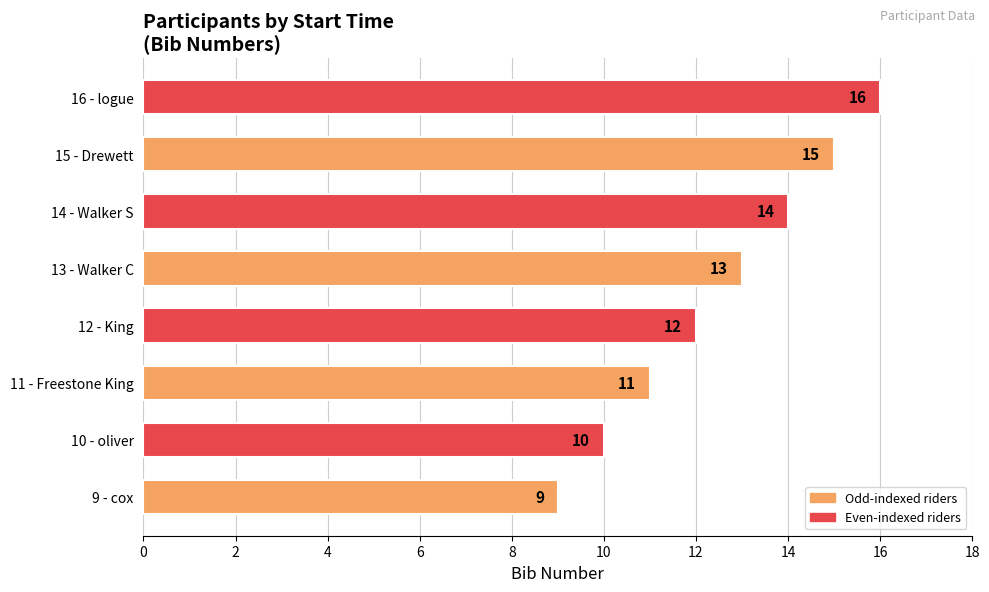

How many values are between 11 and 15?

5